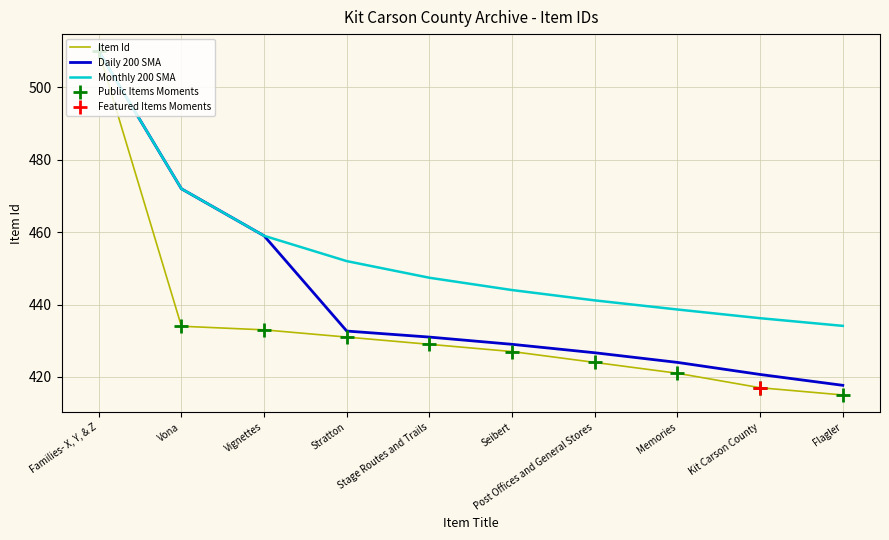

What is the difference between the second highest and second lowest values in the Item Id series?

17.0